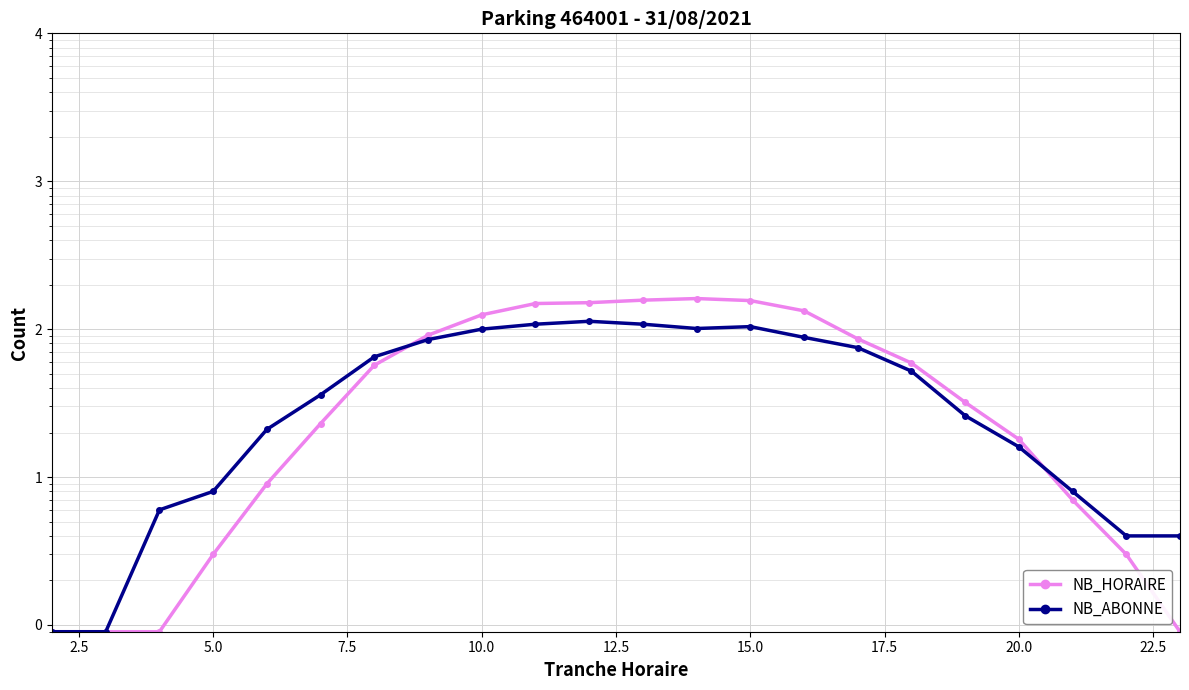

What is the sum of all NB_ABONNE values?

1129.8